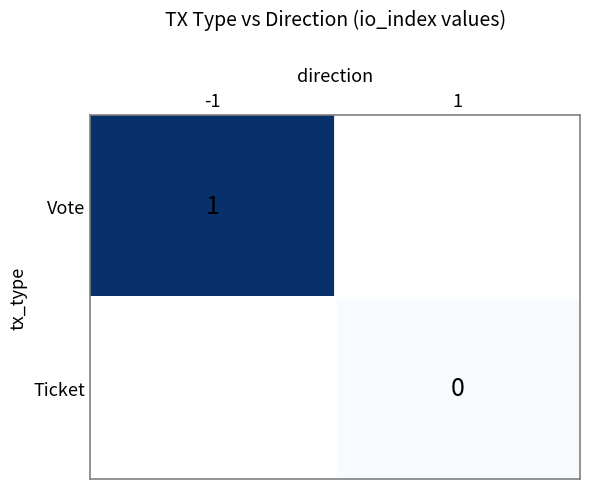

Between 1 and -1, which is larger?

-1